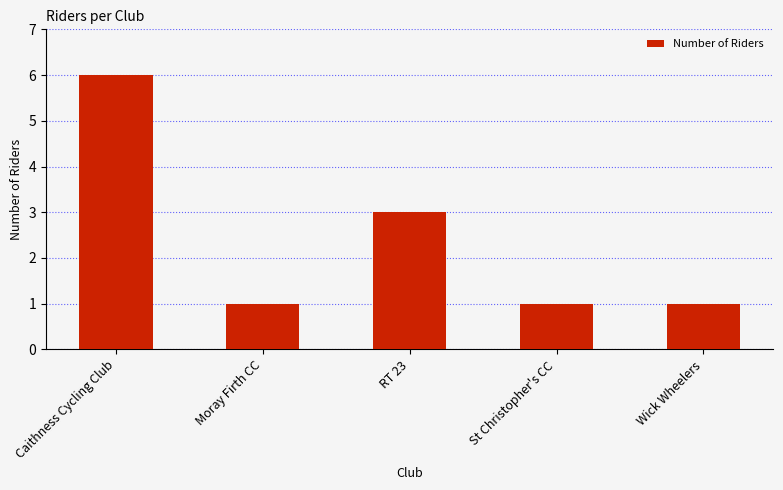

What is the change in value from Caithness Cycling Club to RT 23?

-3